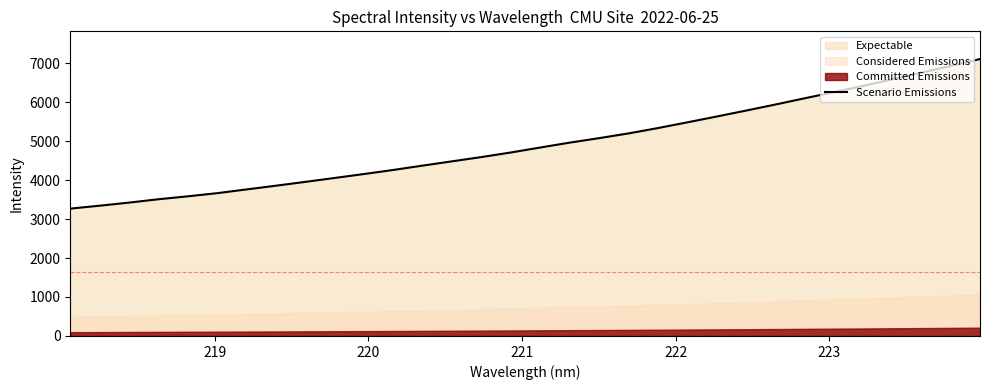

What is the minimum value for Scenario Emissions?

3266.9